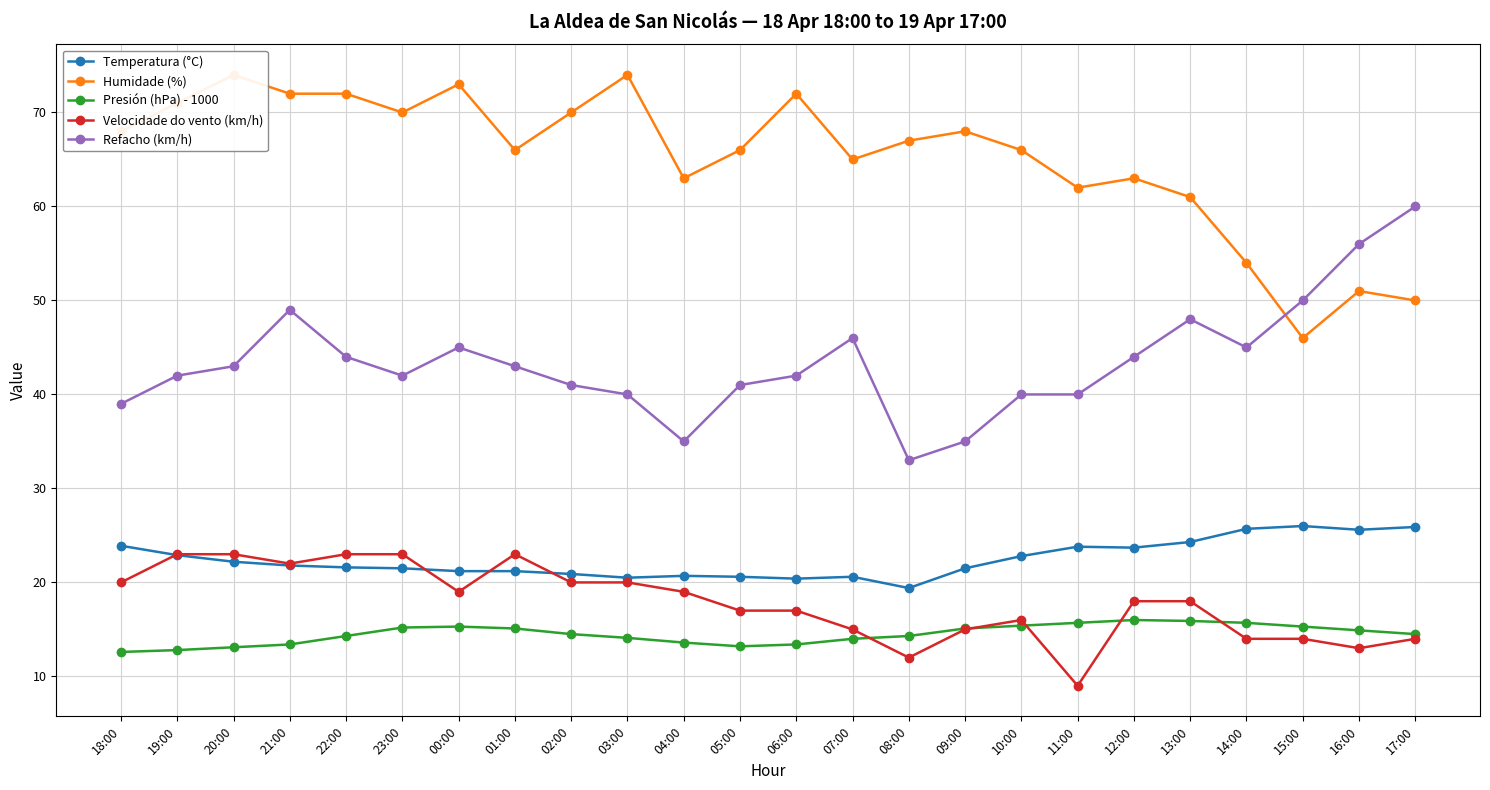

The value of Velocidade do vento (km/h) at 10:00 is 16.0. True or false?

True